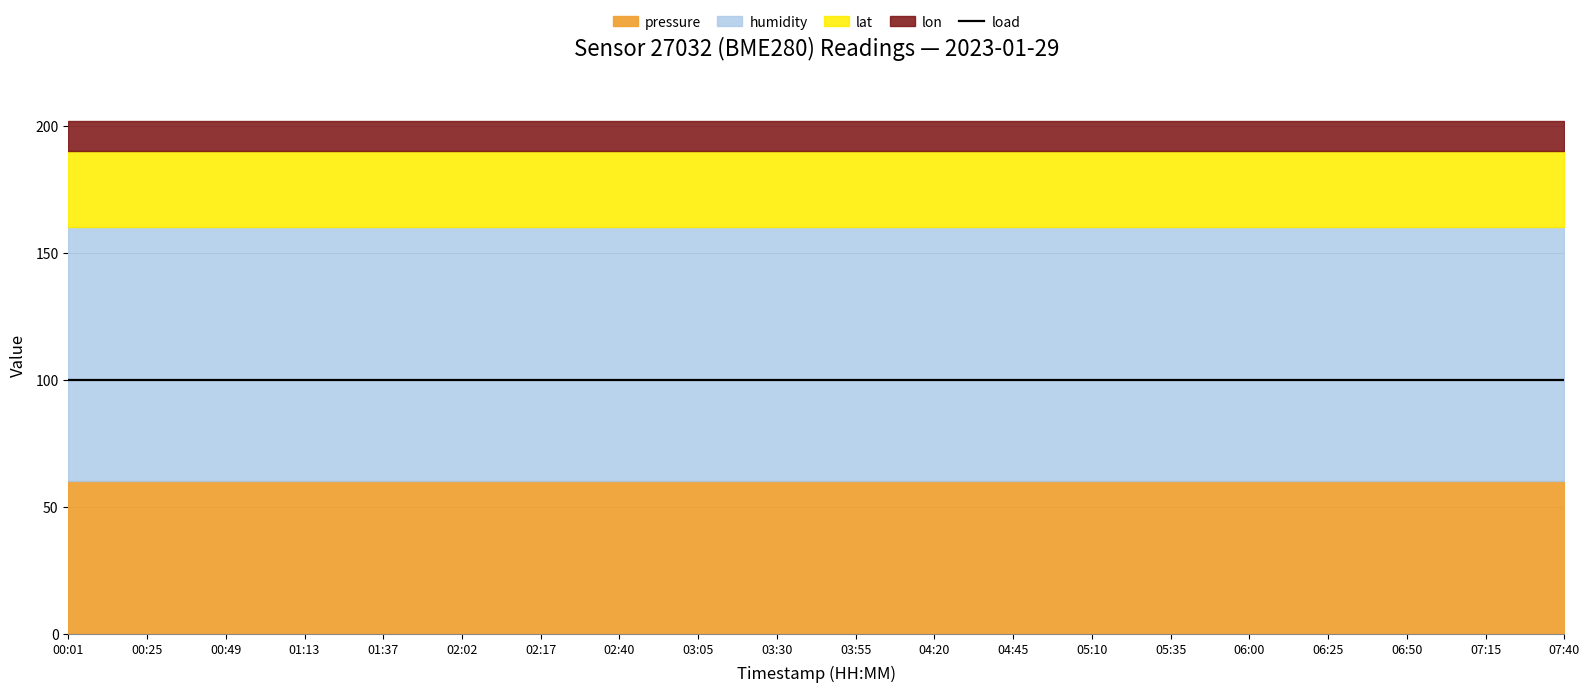

Where is pressure nearest to the value 61451?

00:01